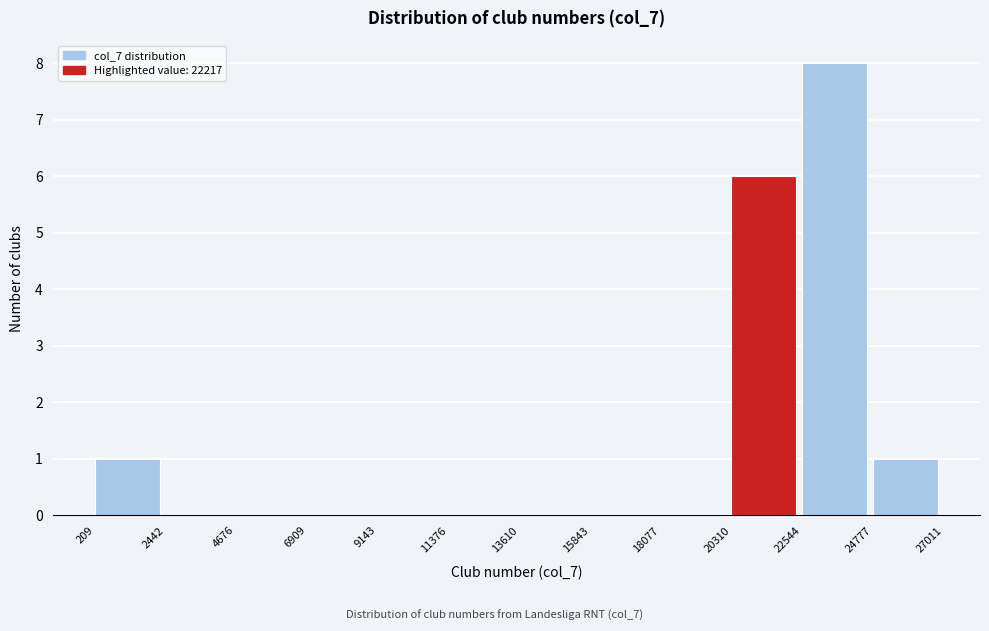

Reading left to right, list every bar in this chart as the range it spans on the x-axis followed by its height. The values are not printed on the chart, so give them approximately, as read against the axis.

209 to 2442: 1
2442 to 4676: 0
4676 to 6909: 0
6909 to 9143: 0
9143 to 11376: 0
11376 to 13610: 0
13610 to 15843: 0
15843 to 18077: 0
18077 to 20310: 0
20310 to 22544: 6
22544 to 24777: 8
24777 to 27011: 1